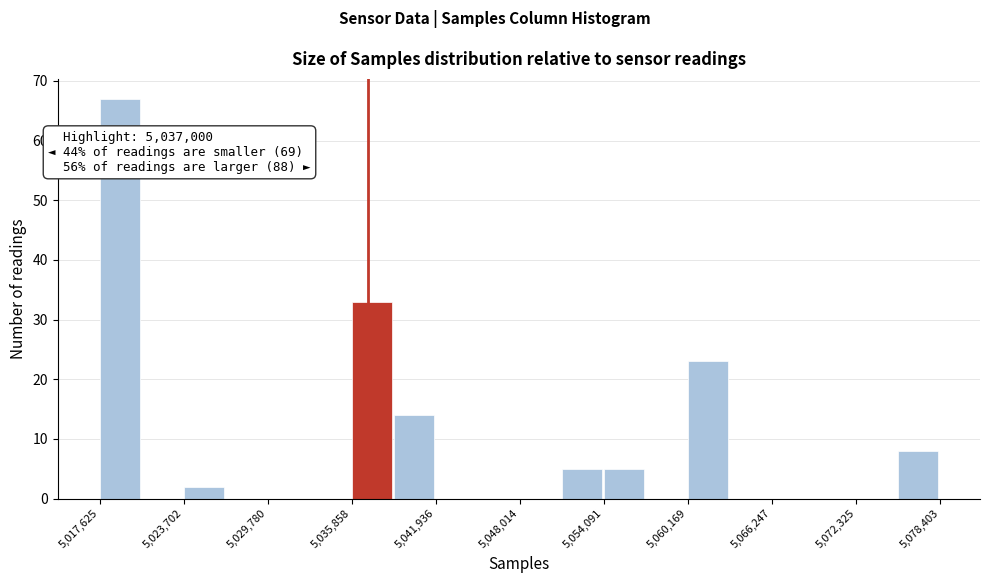

Around what value on the x-axis is the tallest bar? Give the approximate position of its centre, as read against the axis.

5019000